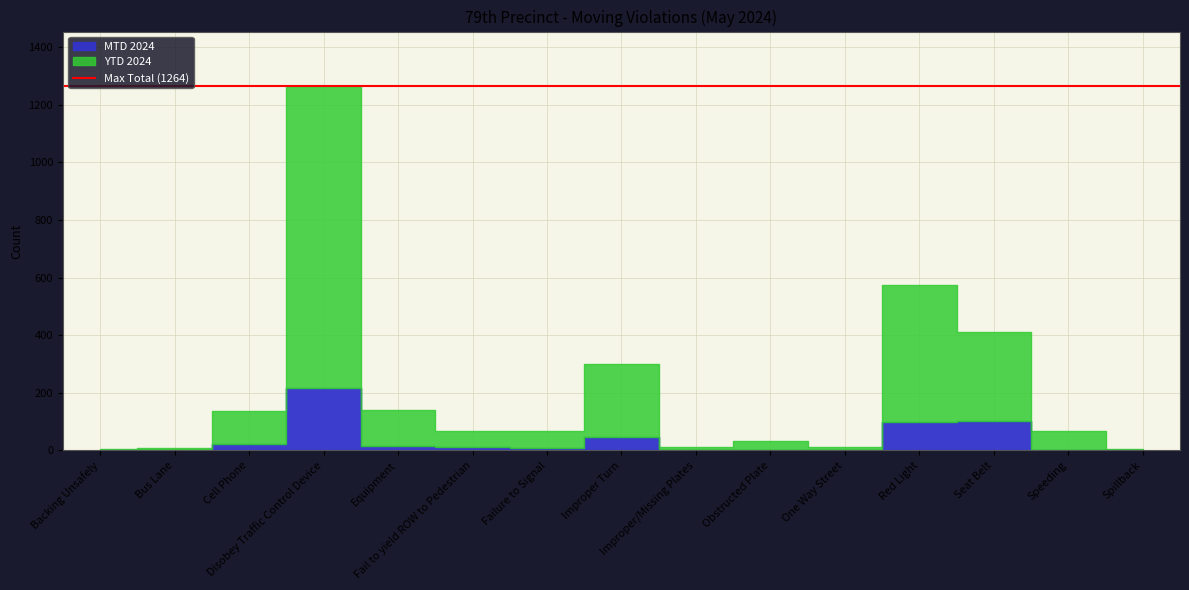

What is the label of the 6th point from the right?

Obstructed Plate